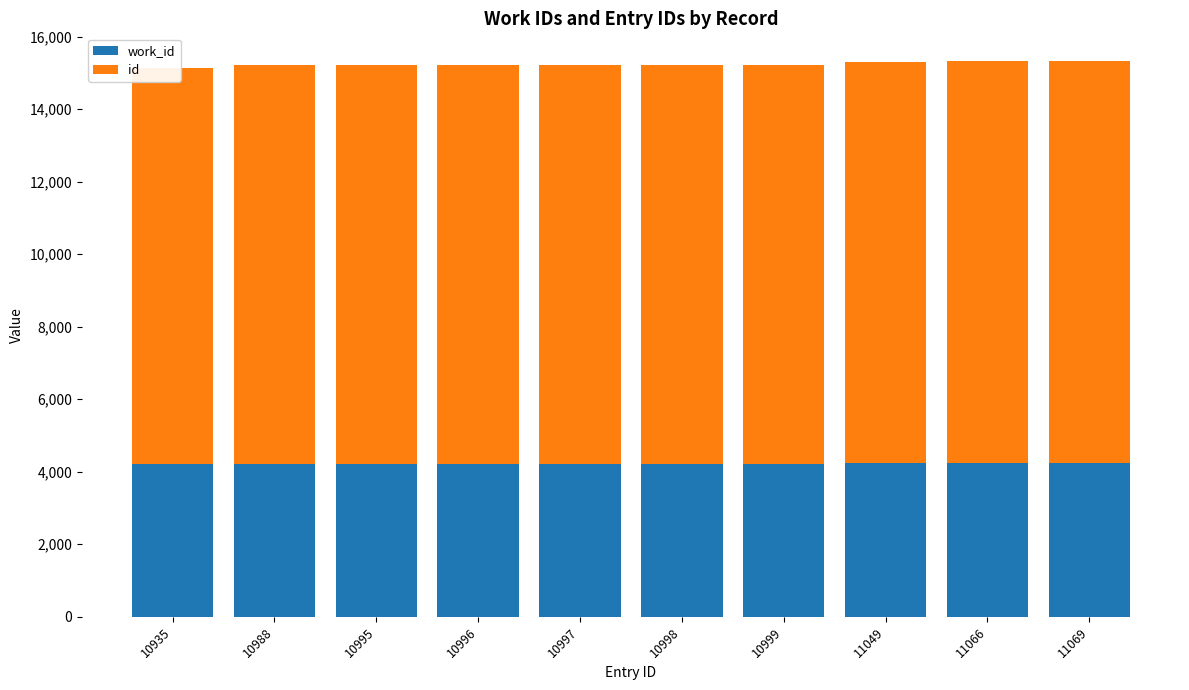

Which category has the lowest value in the work_id series?

10935